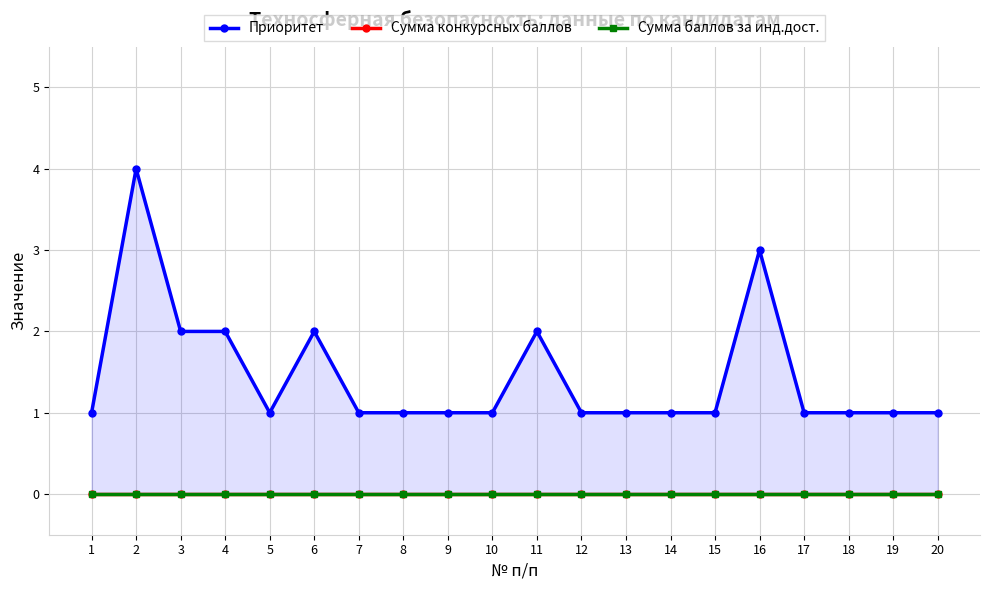

How many Приоритет values are between 1 and 2?

18